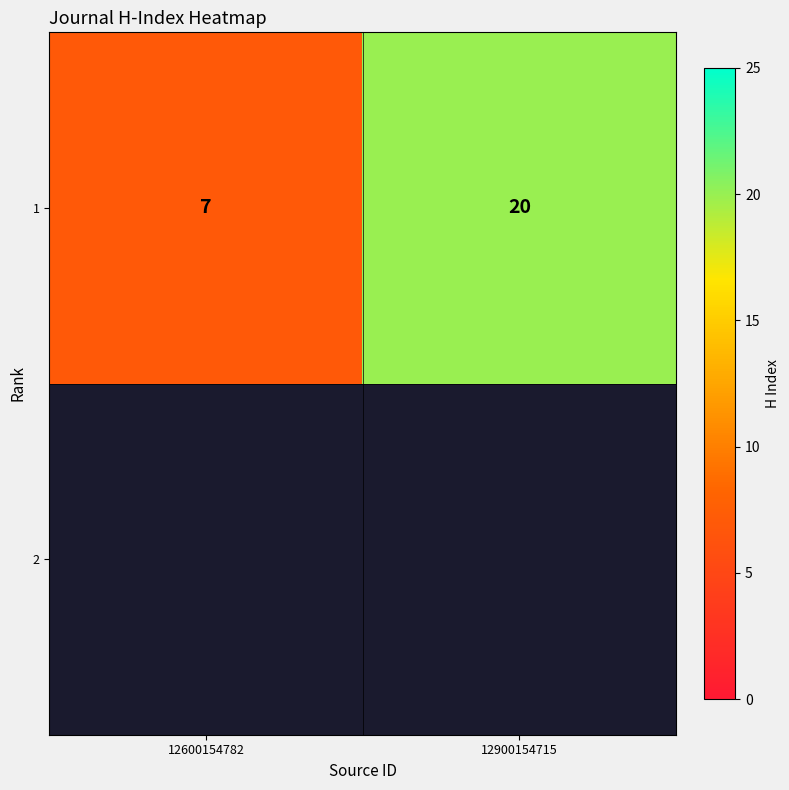

List the labels in order of value, smallest first.

12600154782, 12900154715